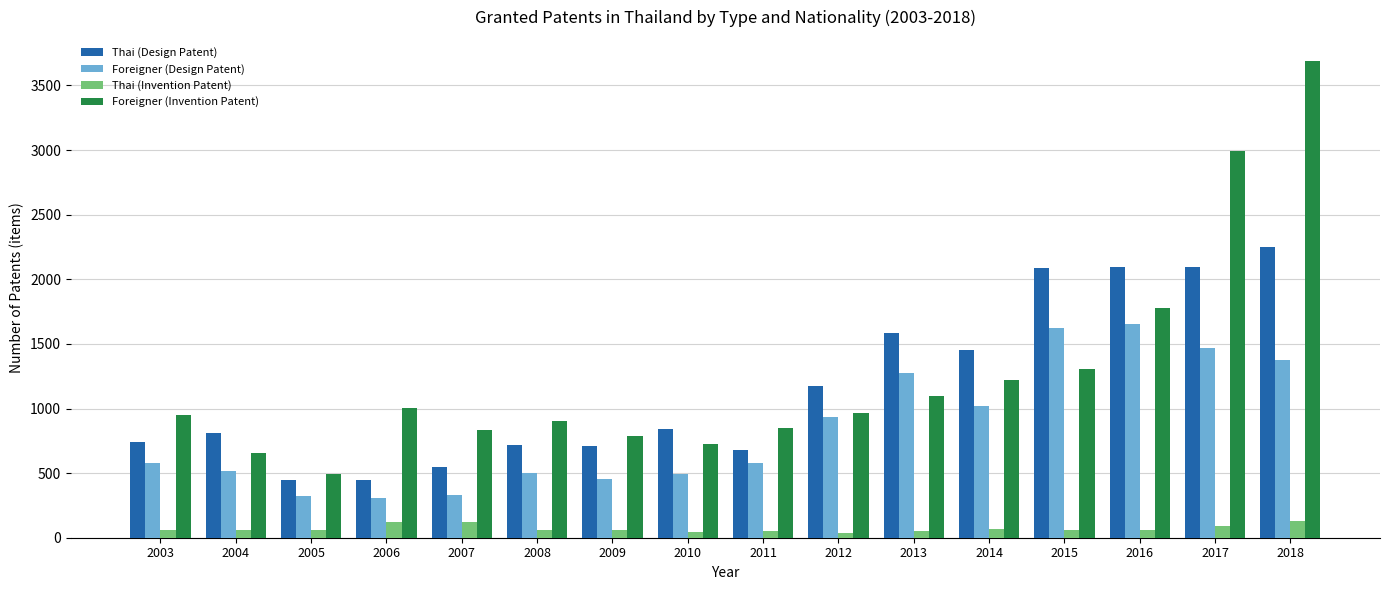

What is the highest value of the Thai (Design Patent) series?

2250